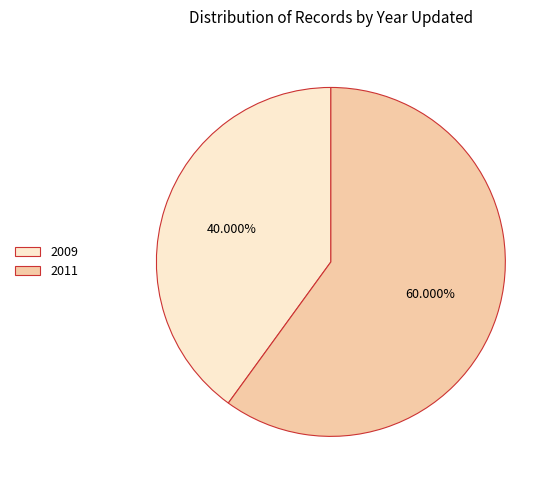

Does 2009 account for over 50% of the chart?

No